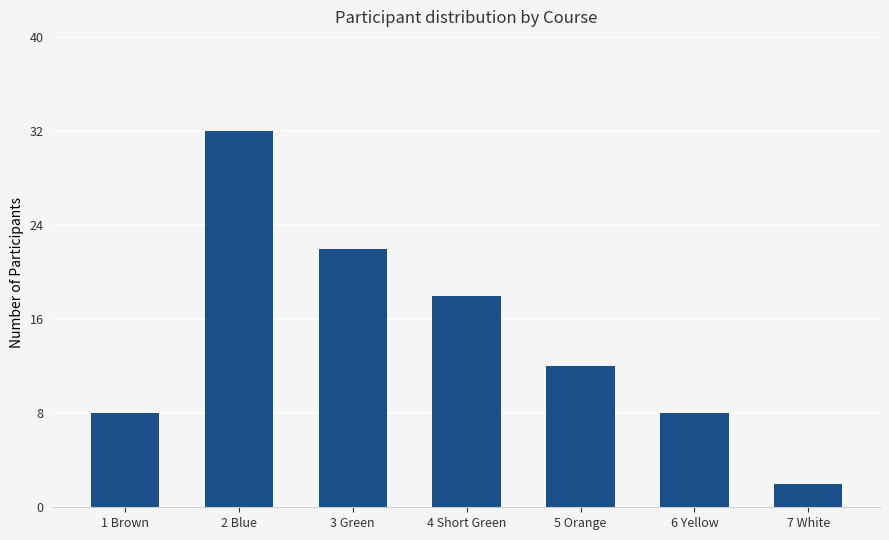

Where does the data first go above 12?

2 Blue